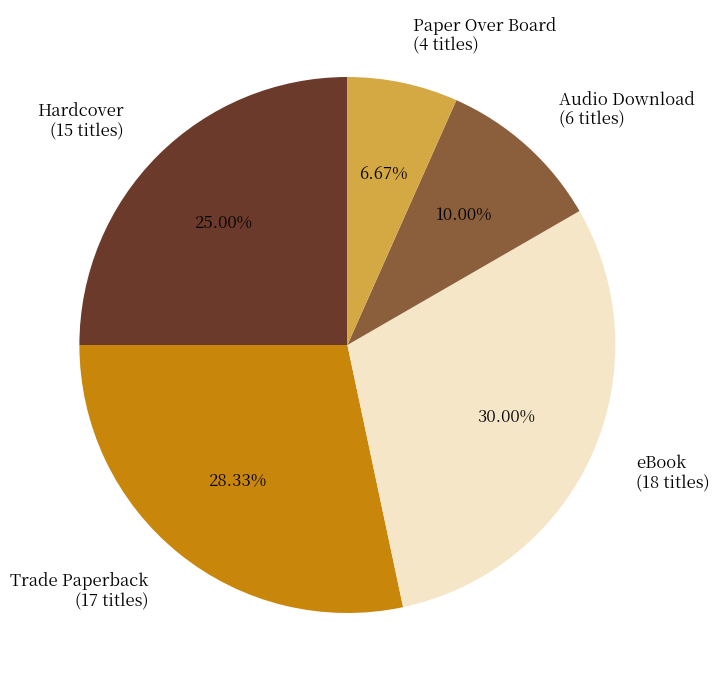

Is there any slice that represents more than half of the pie?

No